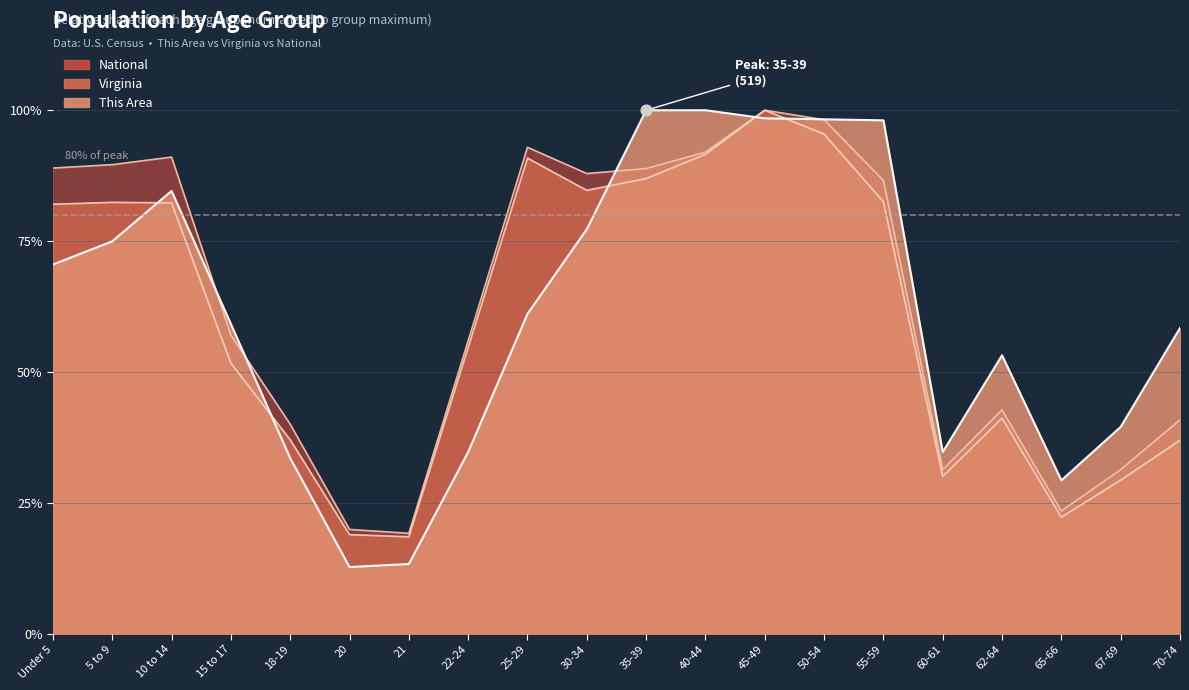

What are all the series names shown in the legend?

This Area, Virginia, National